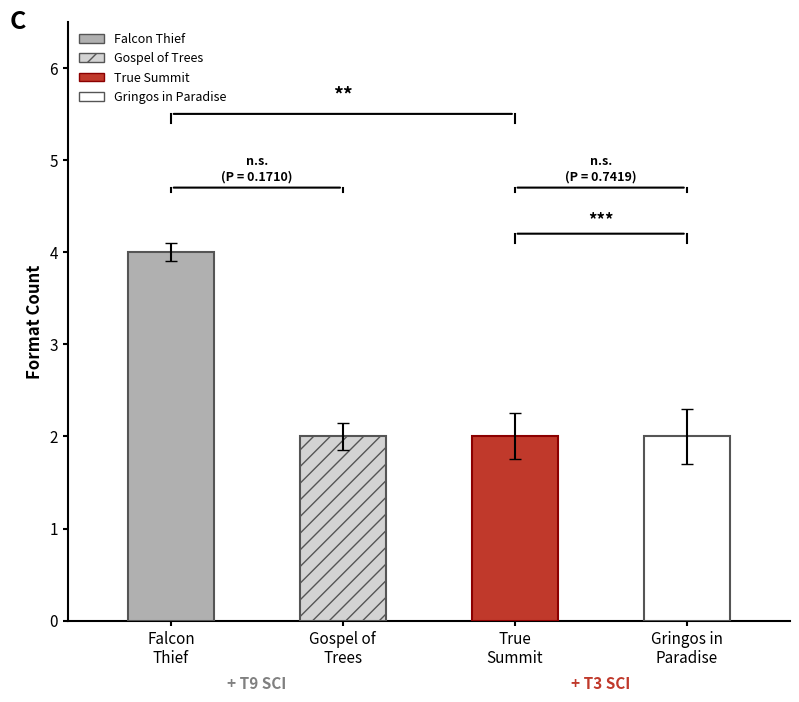

How many bars are there in total?

4